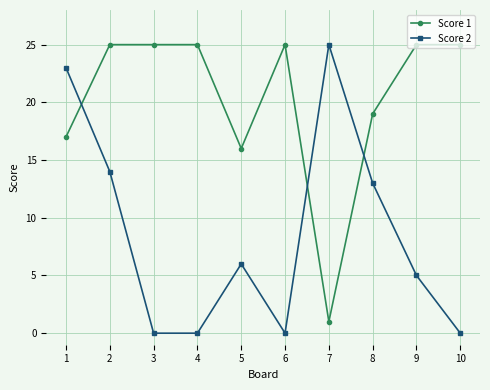

Rank the series at 10 from lowest to highest value.

Score 2, Score 1